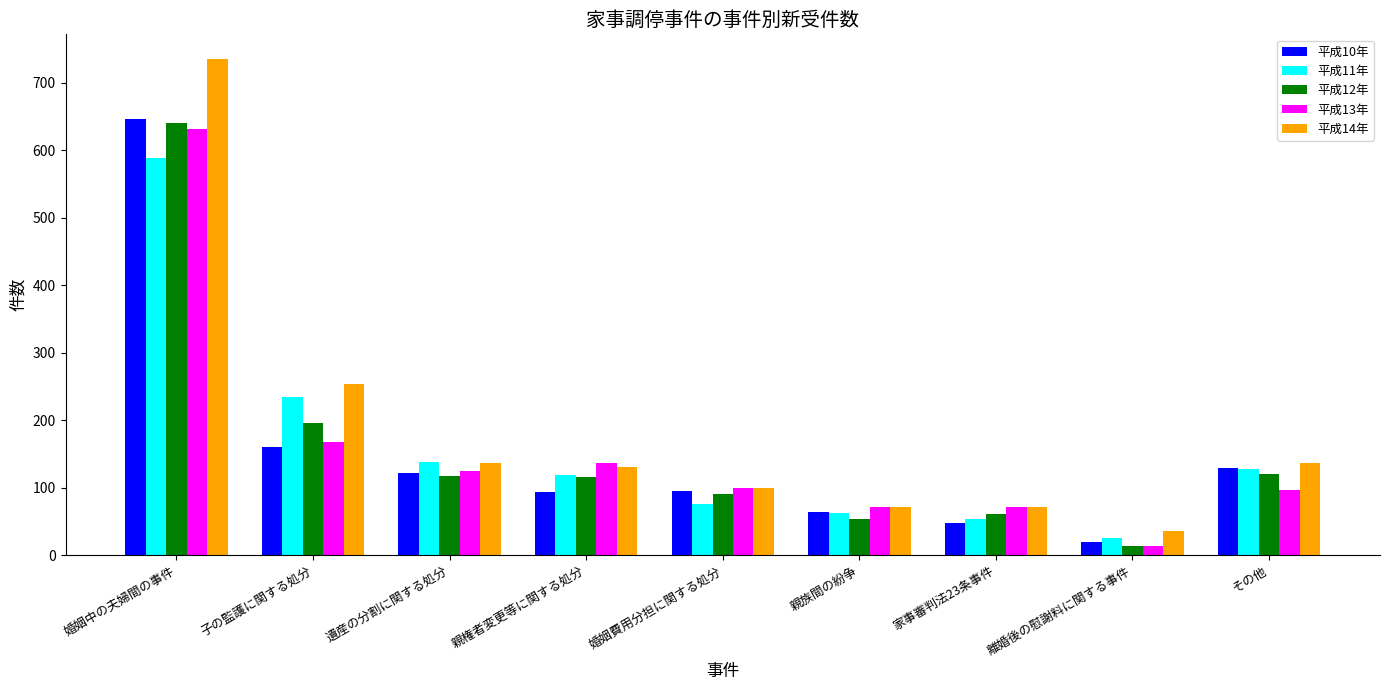

At how many categories does at least one series exceed 632?

1